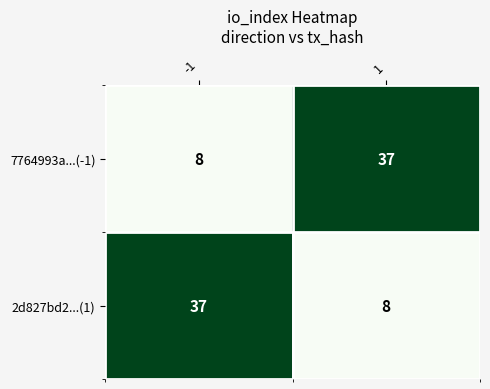

What is the lowest value of the 2d827bd2...(1) series?

8